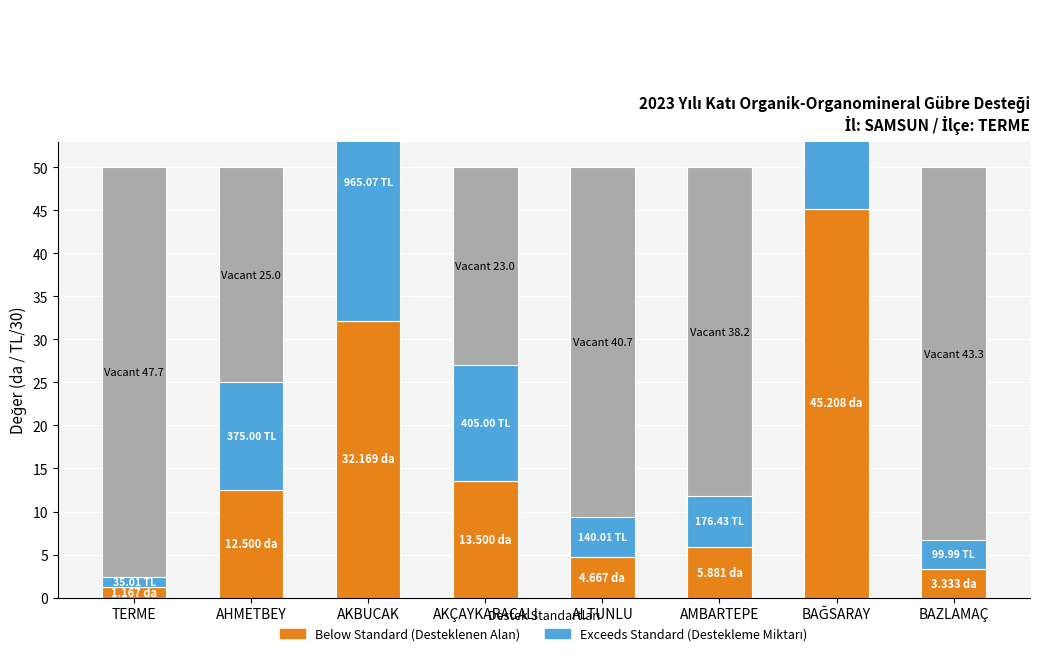

What is the label of the 7th bar from the right?

AHMETBEY